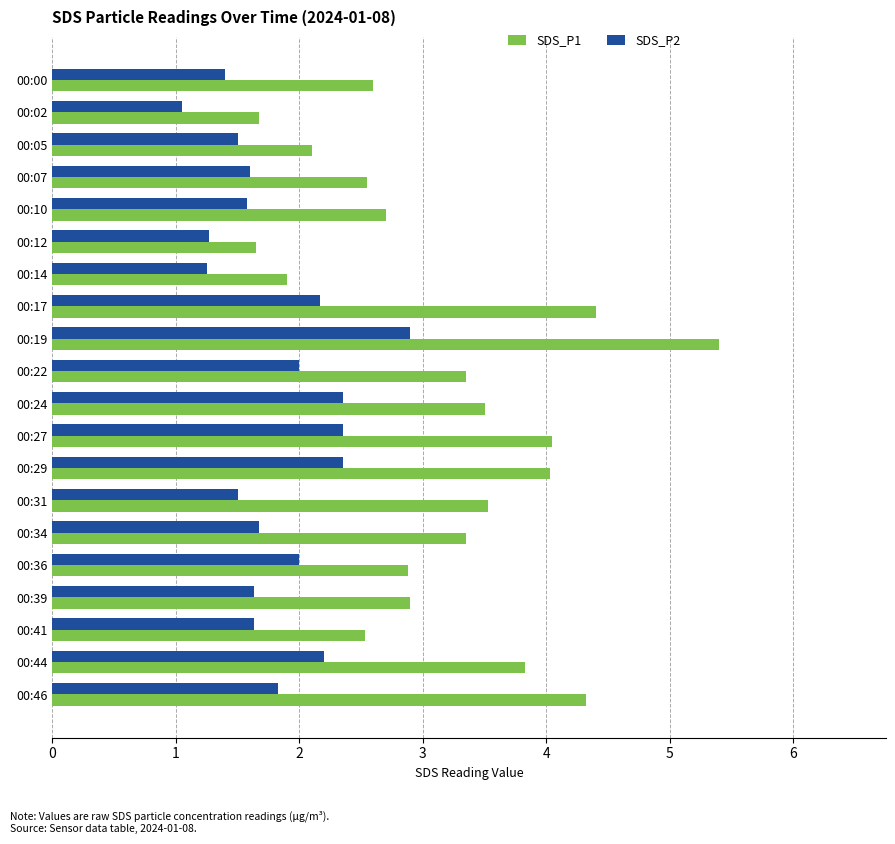

At which category is the sum across all series the highest?

00:19